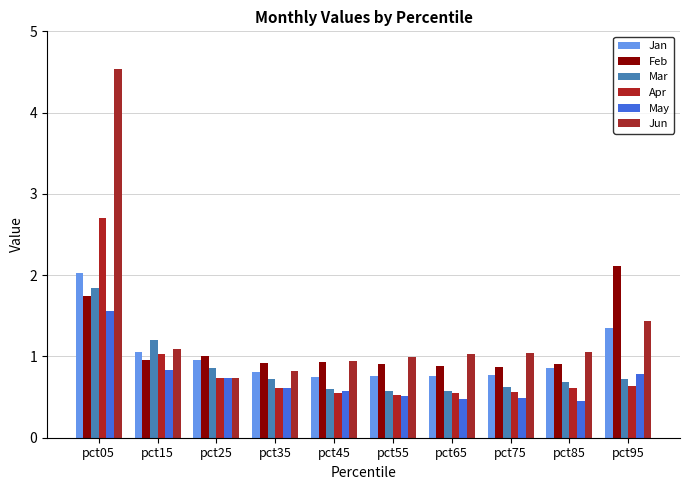

At which category is the sum across all series the highest?

pct05